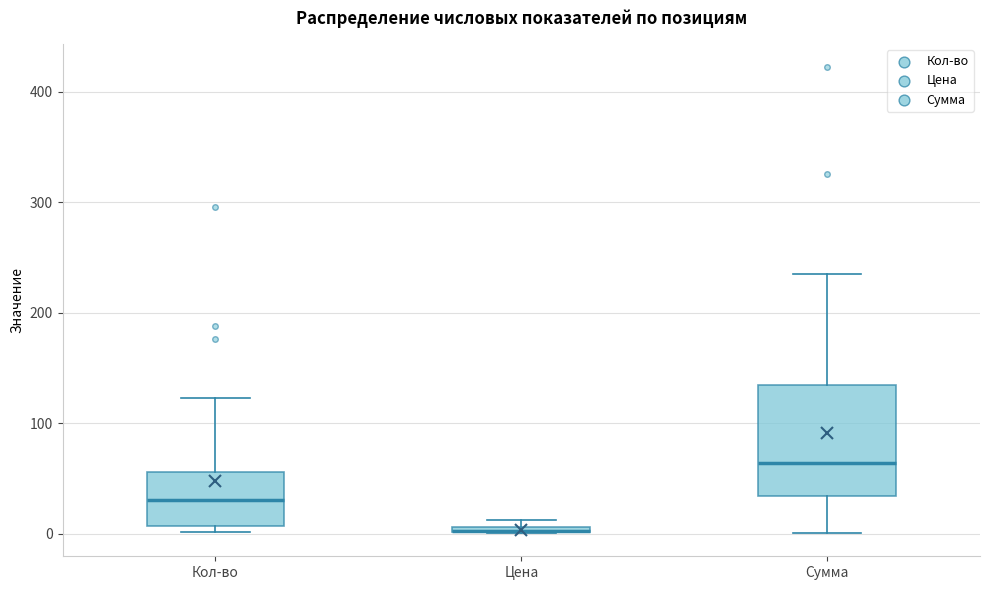

Where does the median line of the box for Кол-во sit on the y-axis? The values are not printed on the chart, so give them approximately, as read against the axis.

30